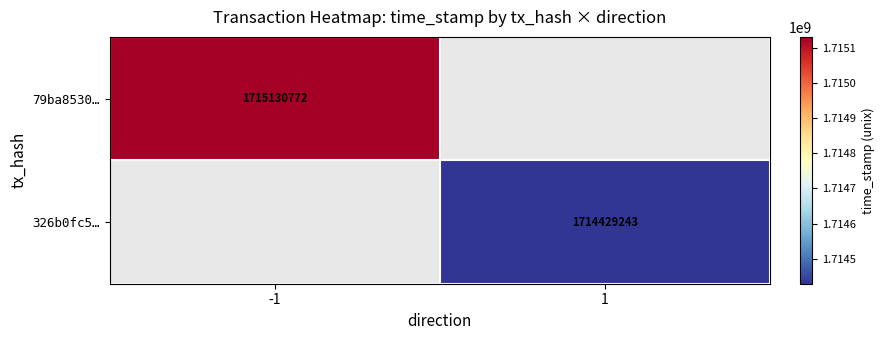

True or false: 326b0fc5… has a value of 2786815960 at 1.

False